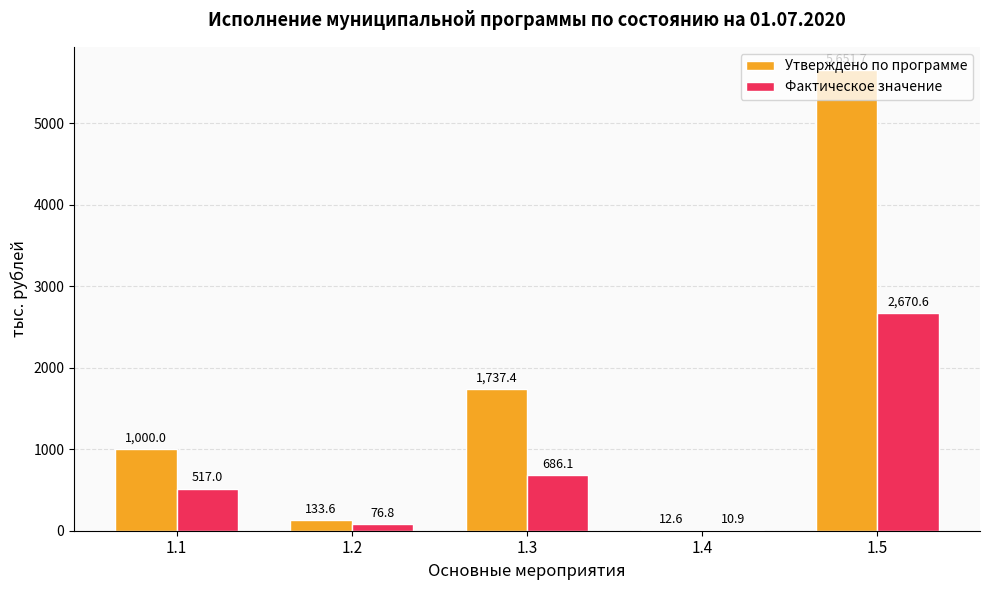

How many groups of bars are there?

5